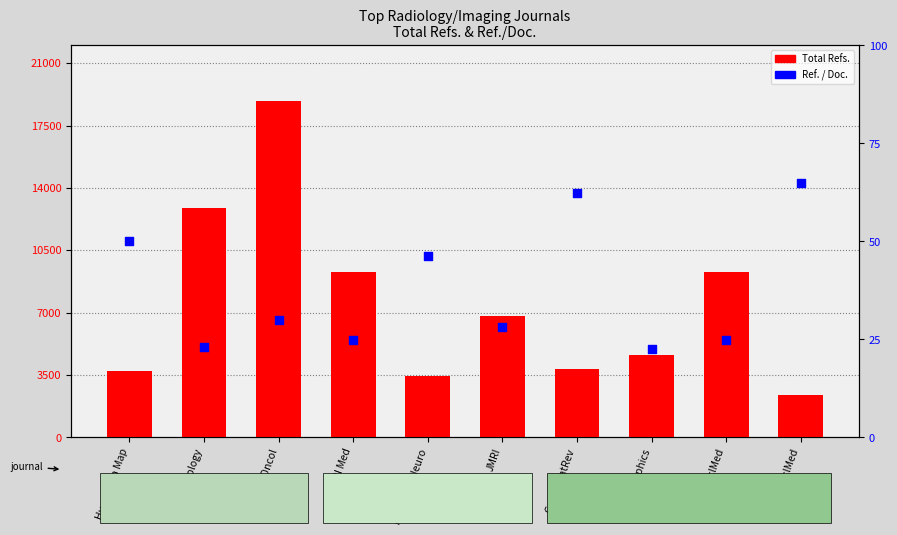

What is the ratio of the value at JNuclMed to the value at MRI Med?

1.0